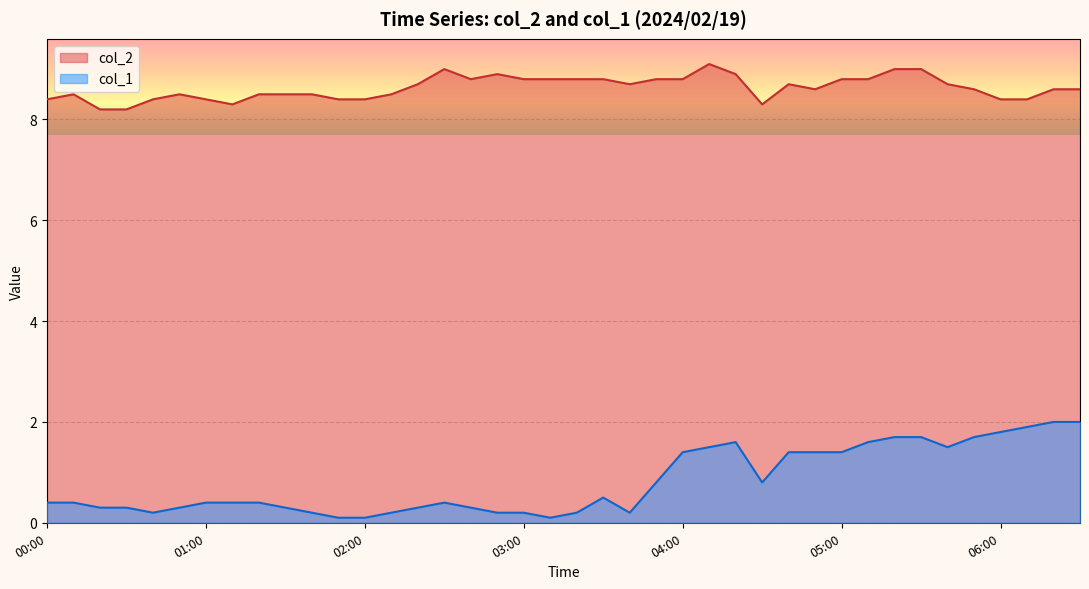

What is the greatest value displayed?

9.1